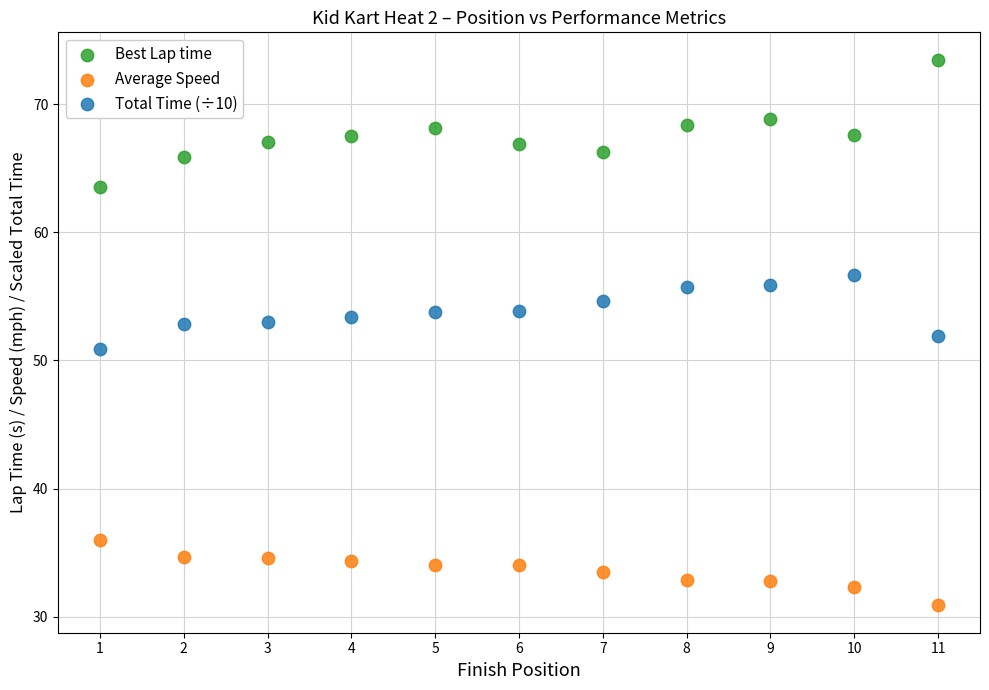

Which series reaches the maximum Y coordinate?

Best Lap time